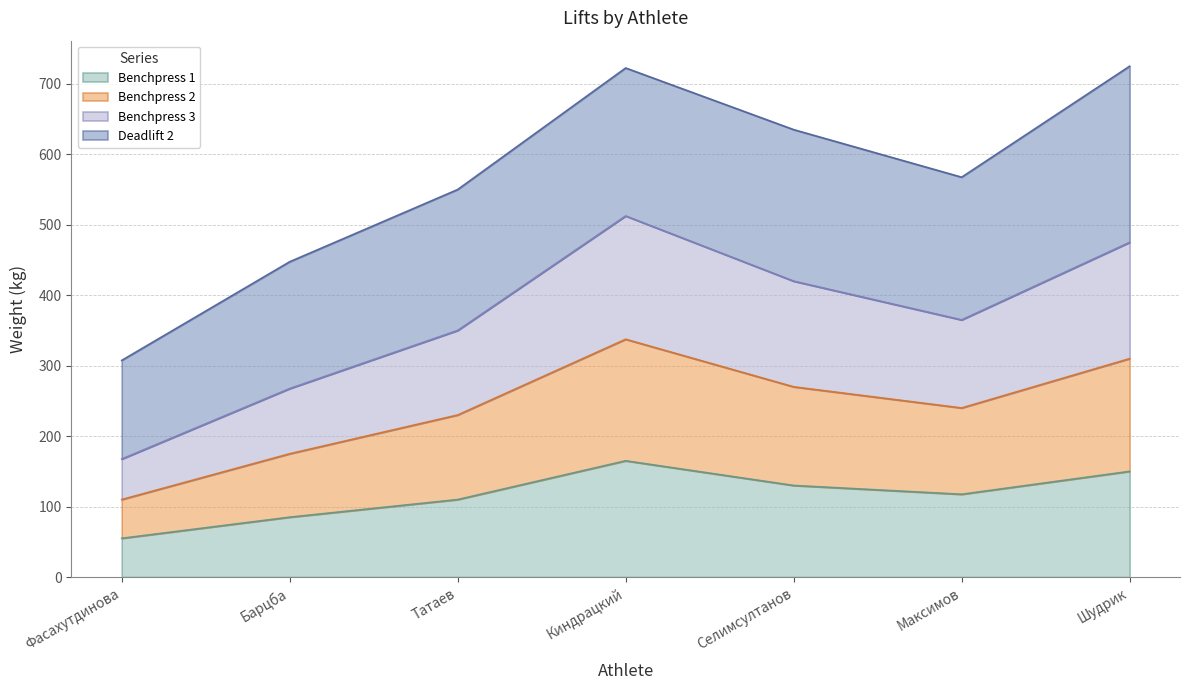

What is the highest value of the Benchpress 1 series?

165.0